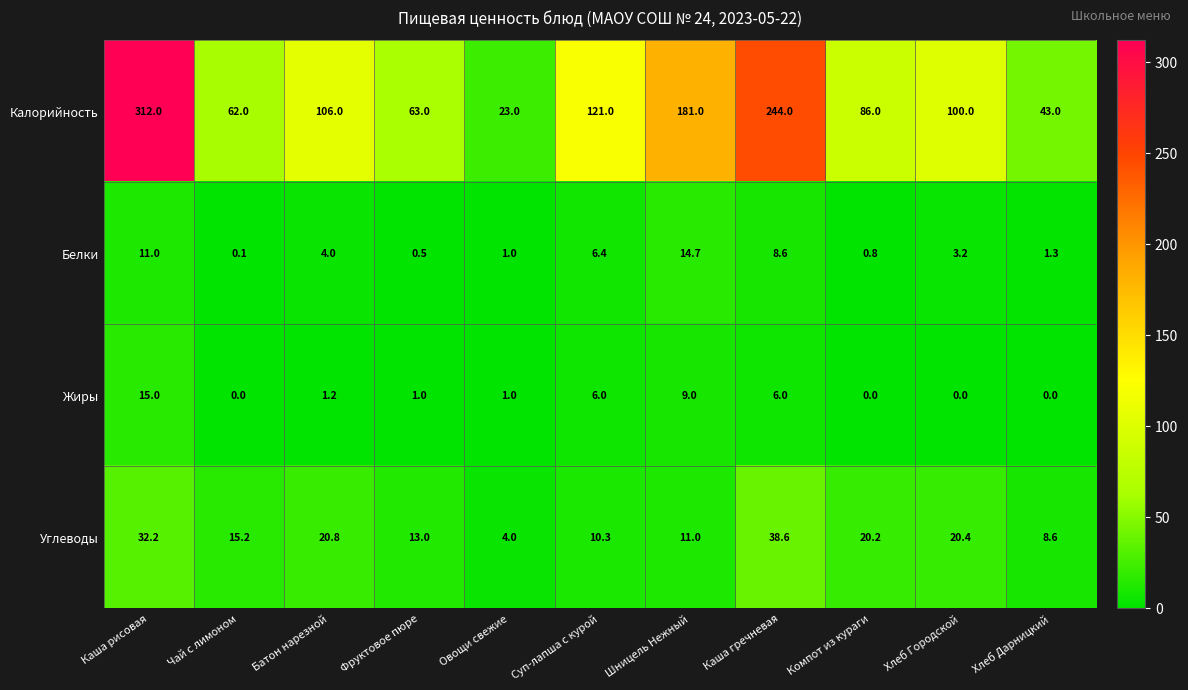

Which series has the largest total across all categories?

Калорийность